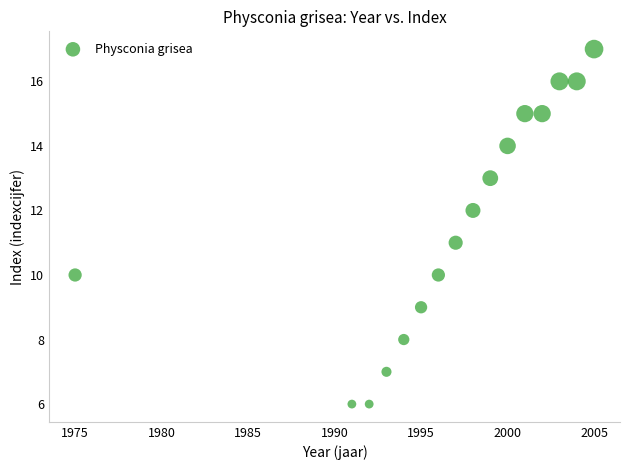

What is the range of X values (max minus min)?

30